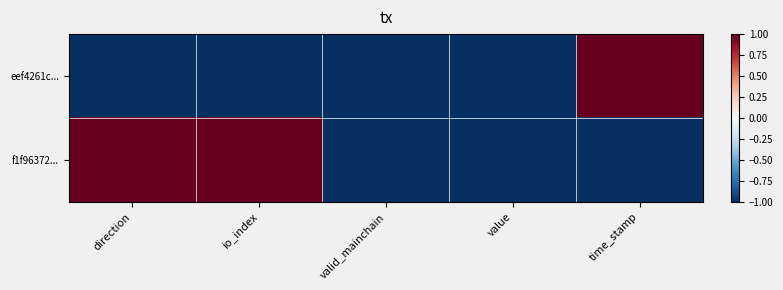

Reading left to right, extract all data points from this chart.

eef4261c...: direction=-1	io_index=-1	valid_mainchain=-1	value=-1	time_stamp=1
f1f96372...: direction=1	io_index=1	valid_mainchain=-1	value=-1	time_stamp=-1